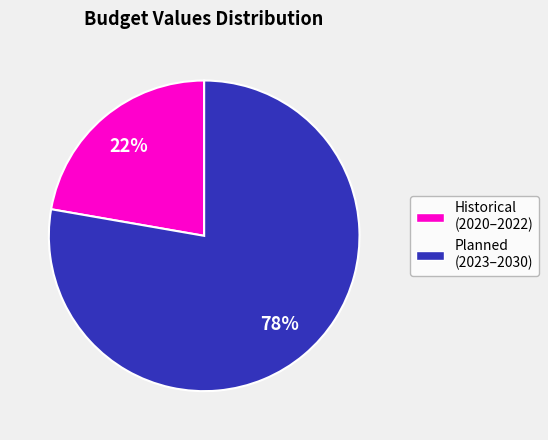

Is there any slice that represents more than half of the pie?

Yes